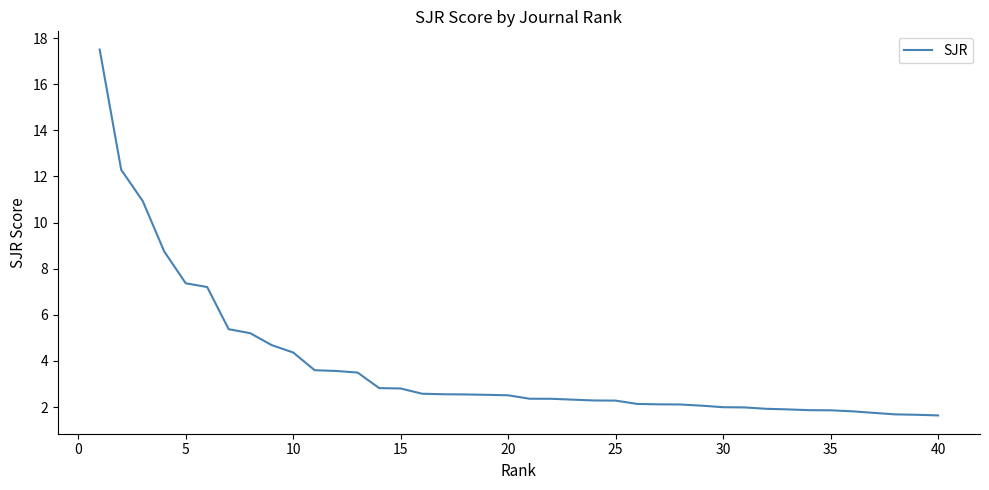

What is the average value?

3.8